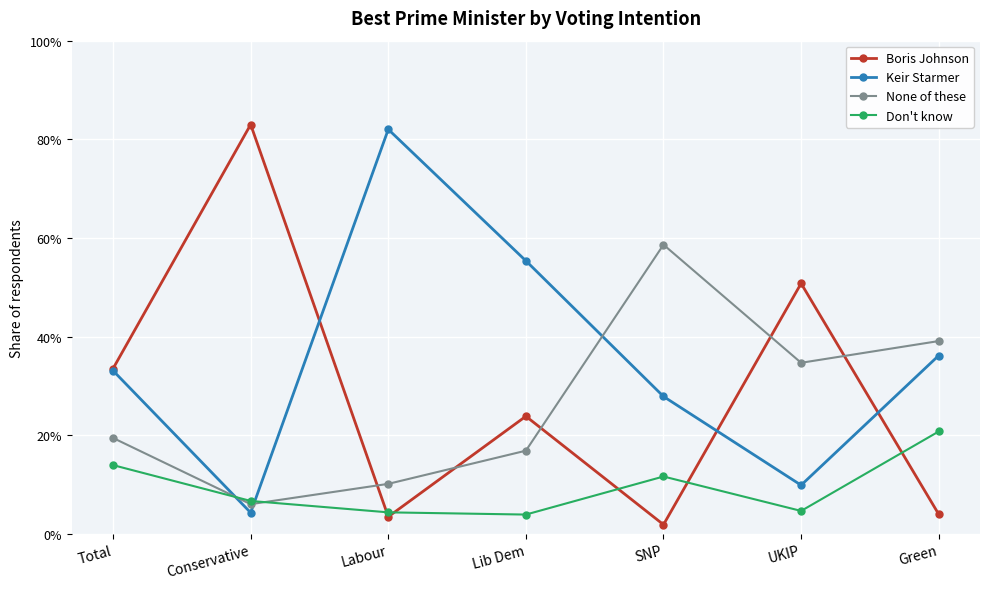

What position from the right is Green?

1